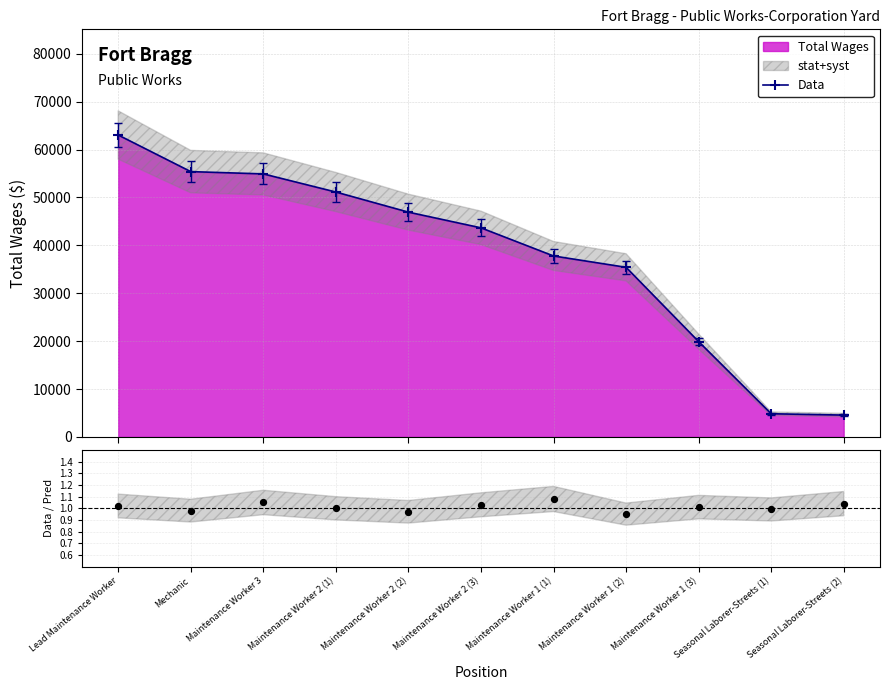

What is the value of the Data point at the 8th from the left?

35411